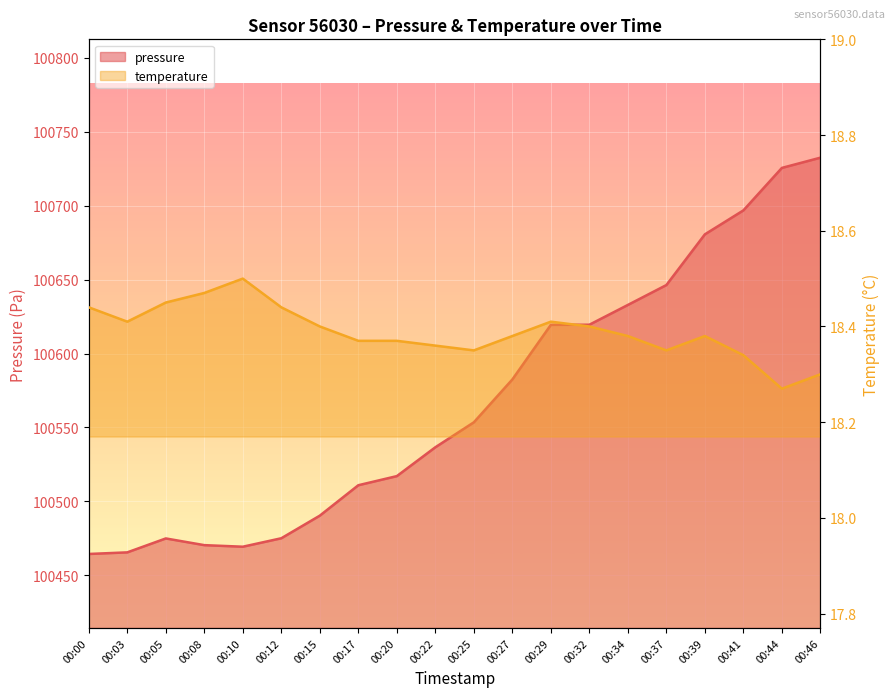

The temperature series shows 8.0 at 00:39. True or false?

False